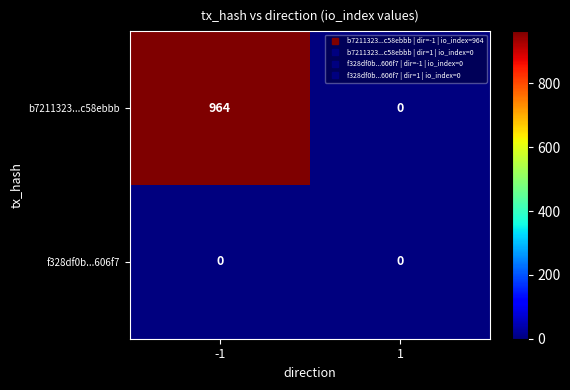

What is the difference between the maximum and minimum values in the b7211323...c58ebbb series?

964